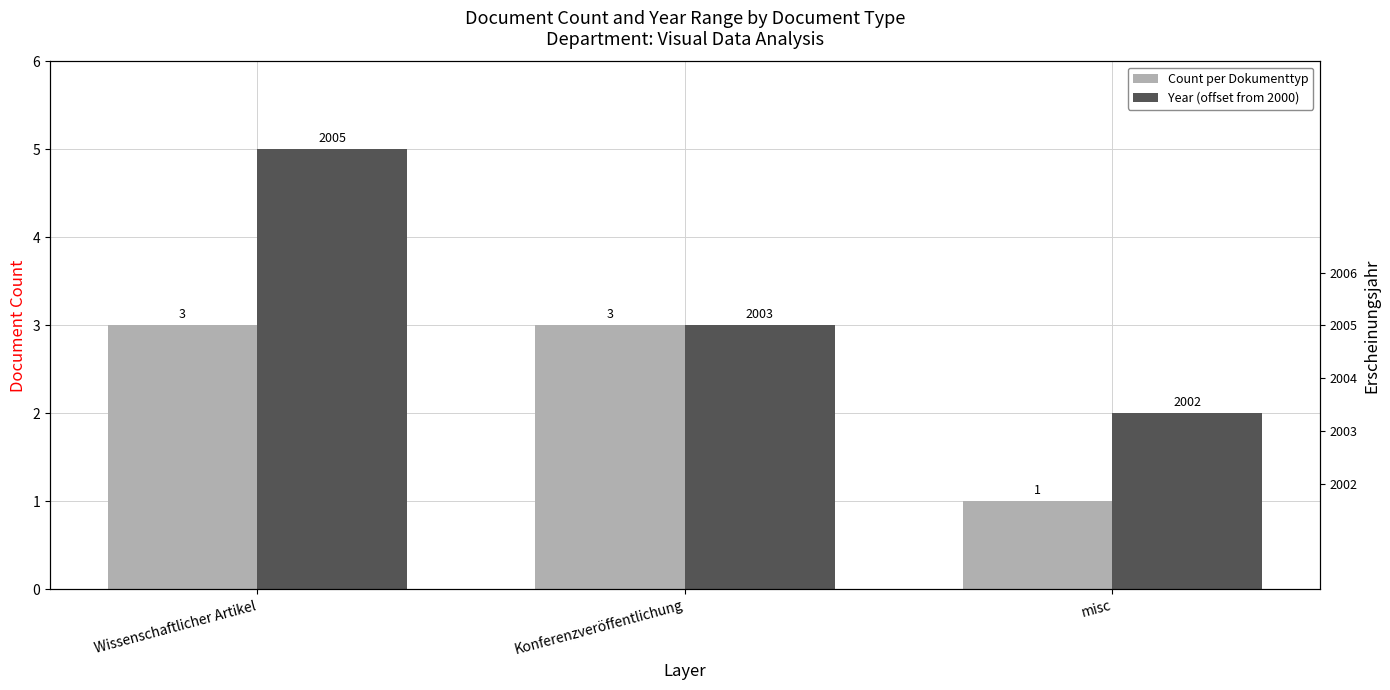

How many values in the Count per Dokumenttyp series are below 3?

1